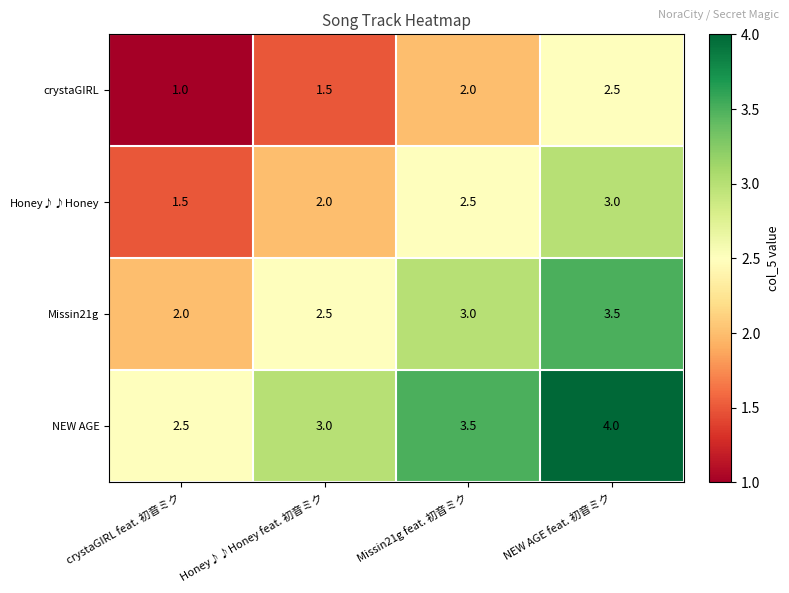

Rank the series by their maximum value, from lowest to highest.

crystaGIRL, Honey♪♪Honey, Missin21g, NEW AGE